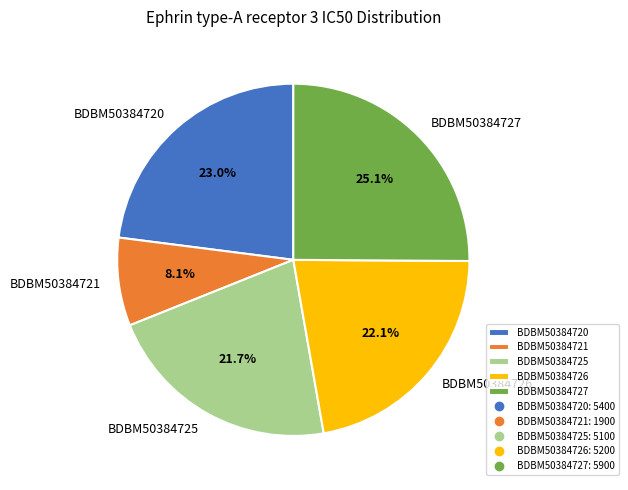

Does any single category account for the majority?

No